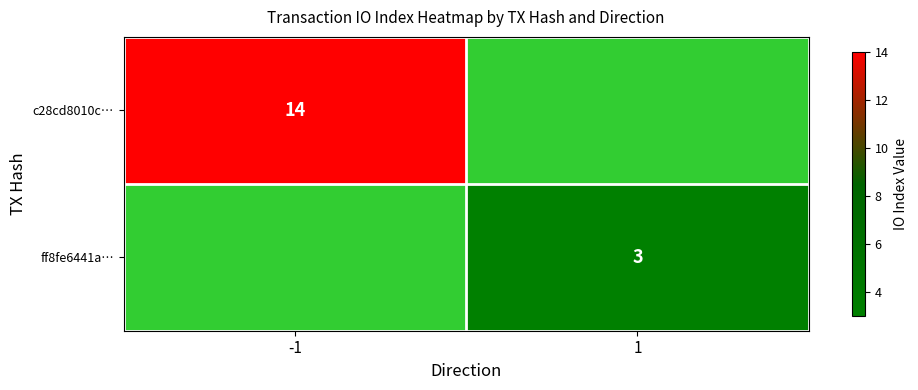

The ff8fe6441a… series shows 1 at 1. True or false?

False